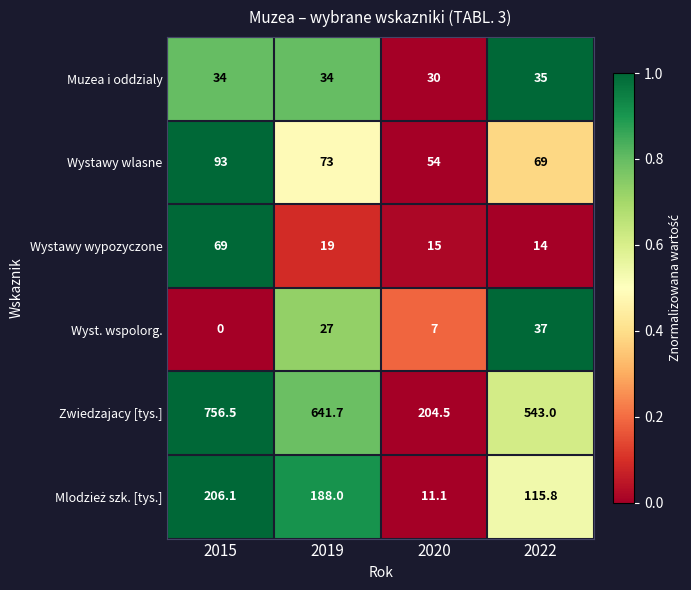

What is the approximate value of Zwiedzajacy [tys.] at 2015?

756.5